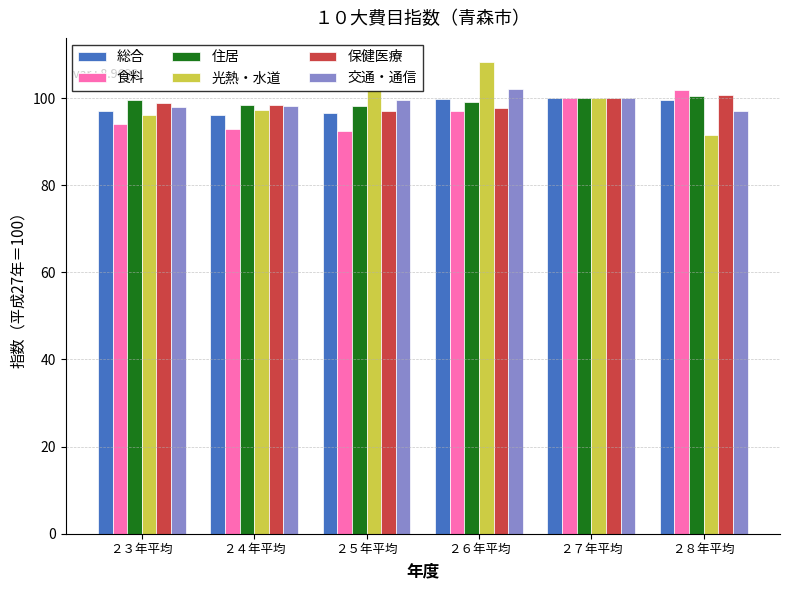

The 光熱・水道 series shows 144.8 at ２８年平均. True or false?

False